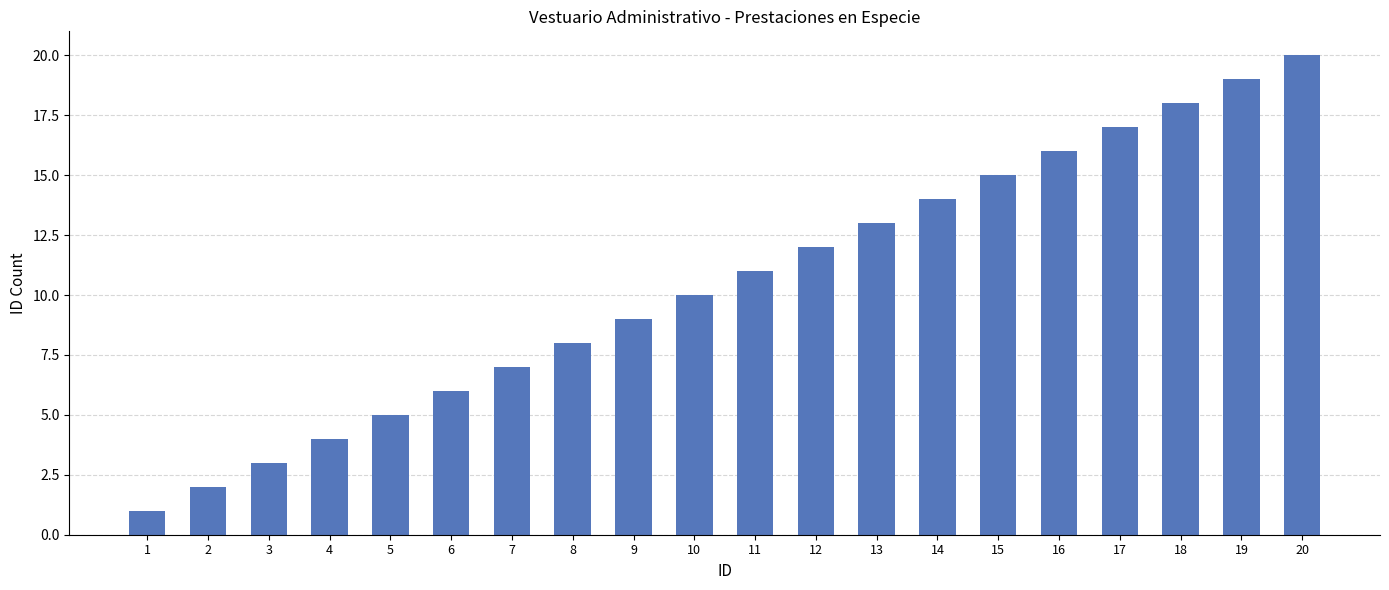

True or false: the data shows 10 at 6.

False